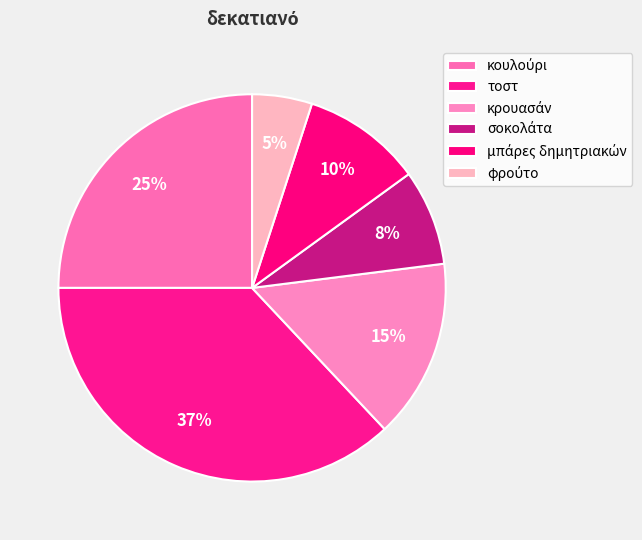

True or false: μπάρες δημητριακών accounts for 10% of the total.

True